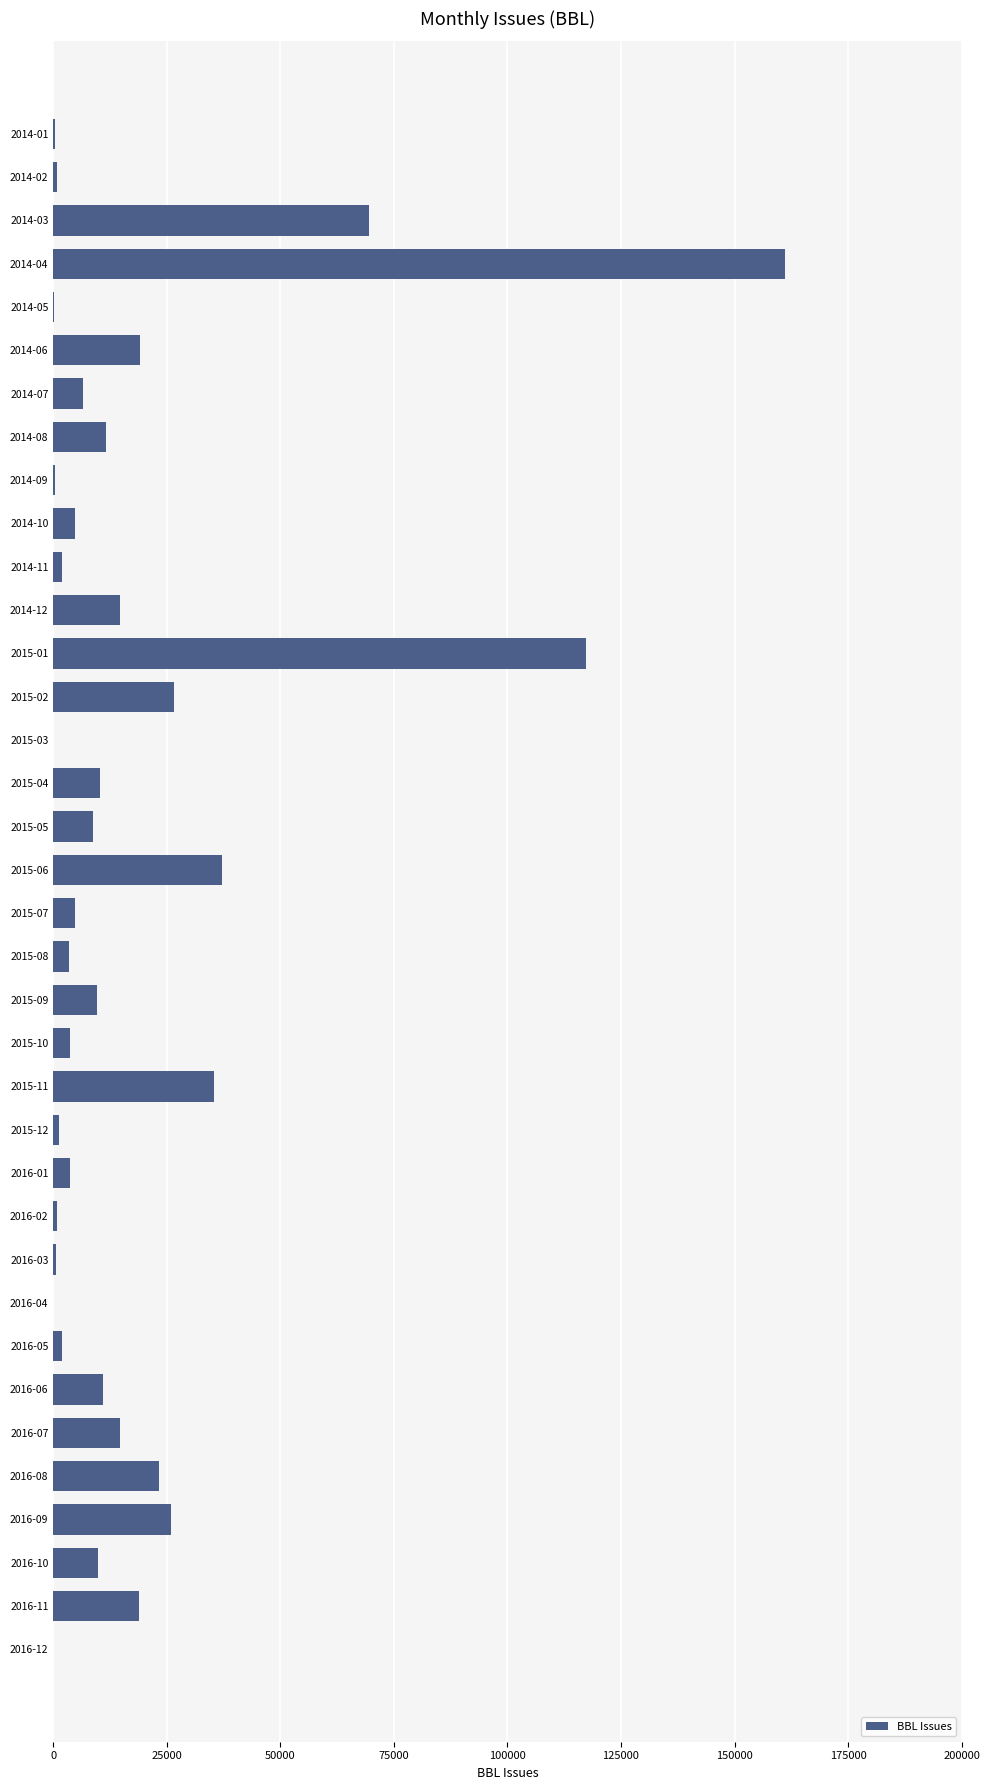

What is the sum of all values?

658686